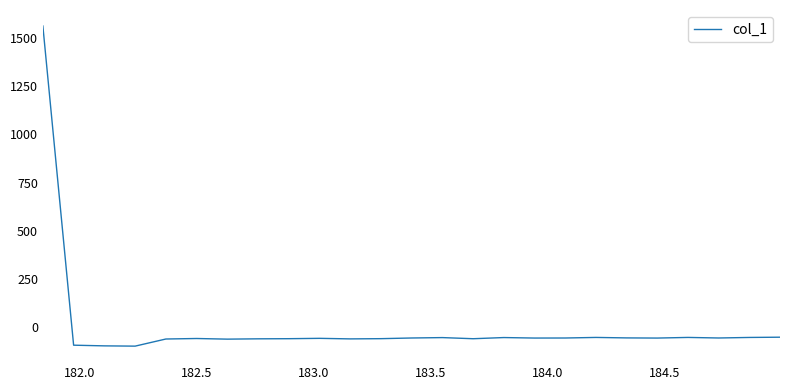

What is the difference between the maximum and minimum values?

1658.2